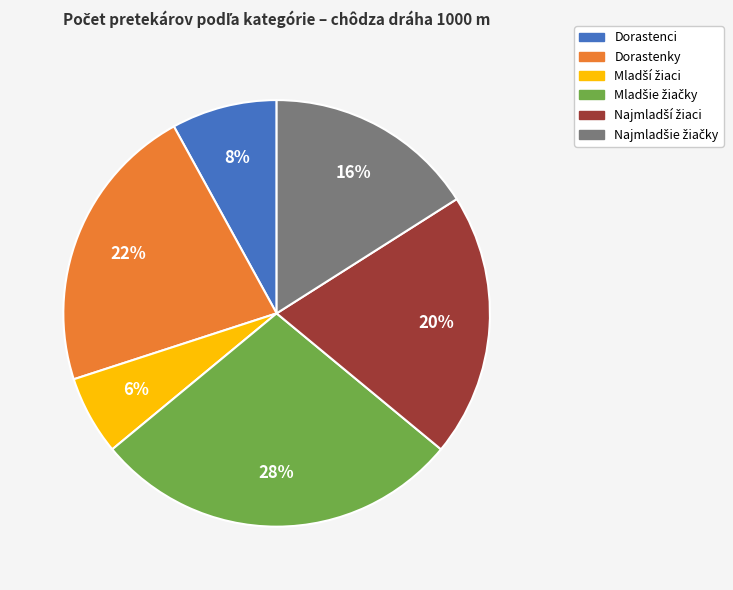

To the nearest percent, what is the average slice percentage?

17%